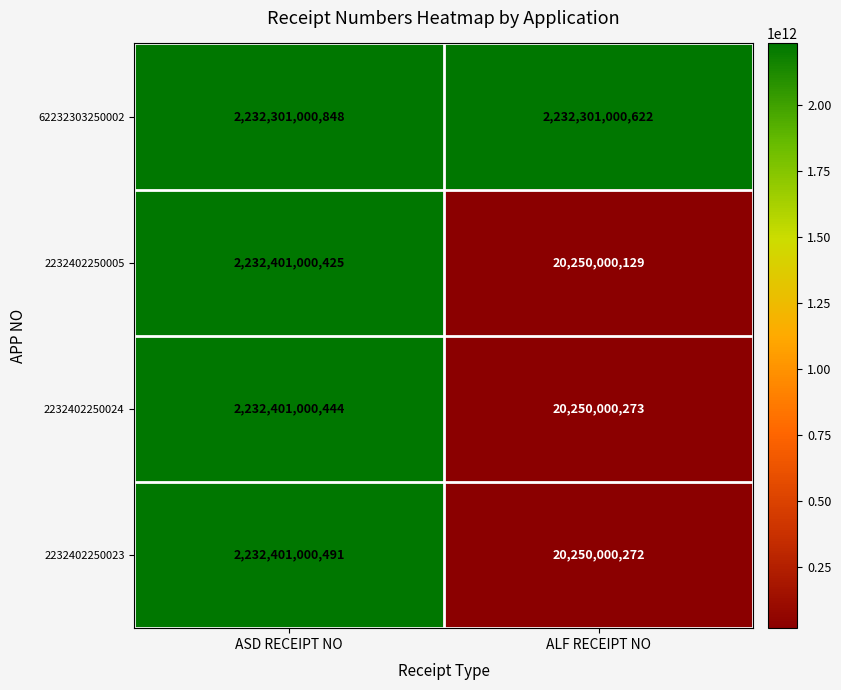

Reading left to right, extract all data points from this chart.

62232303250002: ASD RECEIPT NO=2232301000848	ALF RECEIPT NO=2232301000622
2232402250005: ASD RECEIPT NO=2232401000425	ALF RECEIPT NO=20250000129
2232402250024: ASD RECEIPT NO=2232401000444	ALF RECEIPT NO=20250000273
2232402250023: ASD RECEIPT NO=2232401000491	ALF RECEIPT NO=20250000272